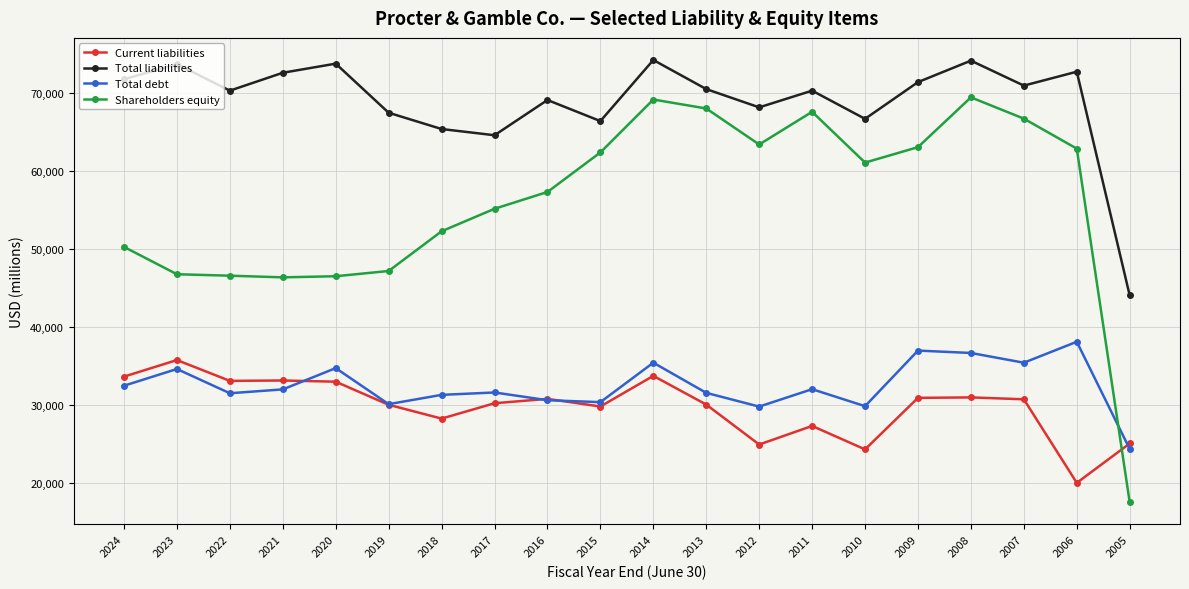

True or false: Total debt has more than 2 interior local peaks.

True